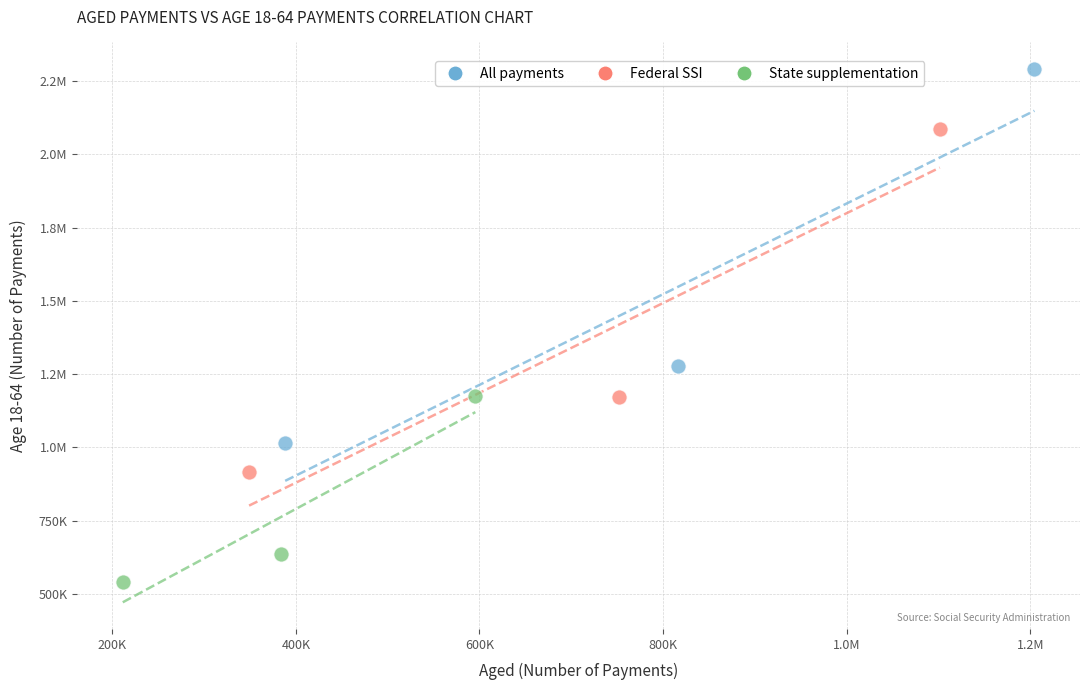

What are all the series names shown in the legend?

All payments, Federal SSI, State supplementation